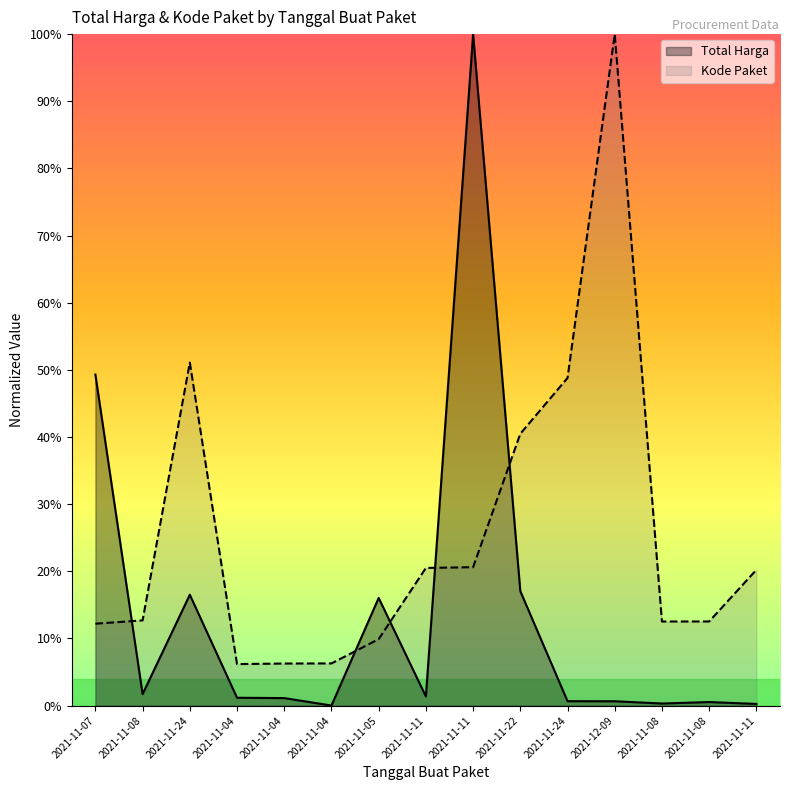

What is the difference between the maximum and second lowest values in the Kode Paket series?

93.7